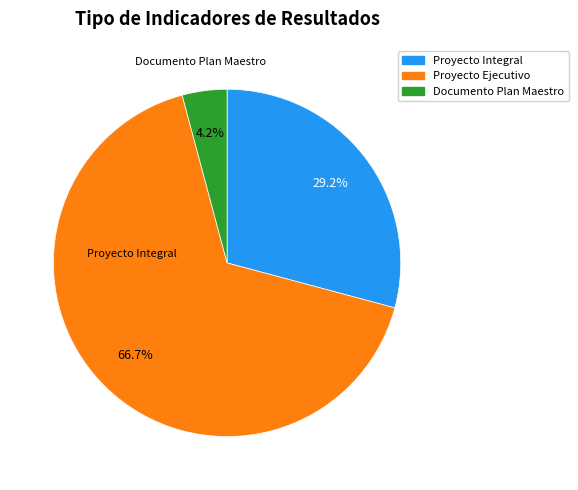

Which category accounts for the majority?

Proyecto Ejecutivo